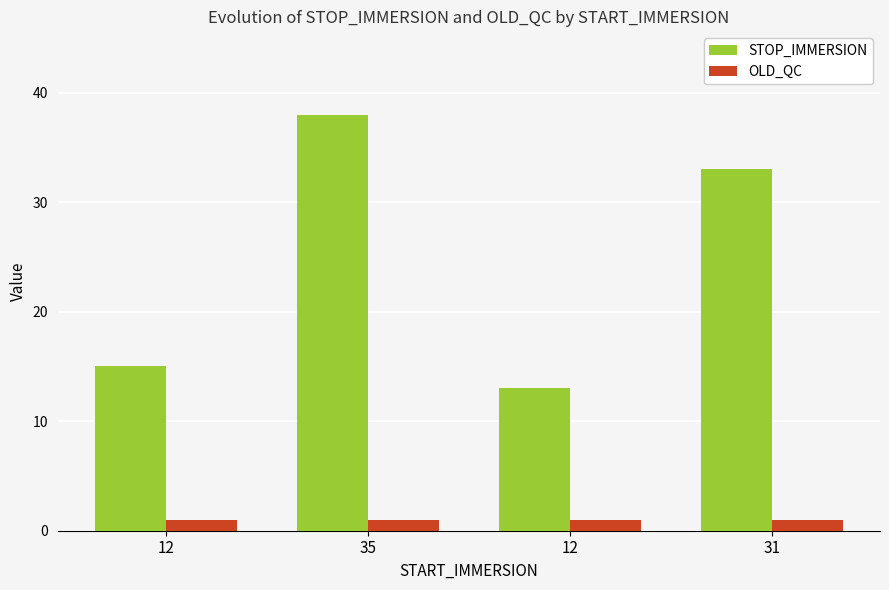

Count the number of data series in this chart.

2